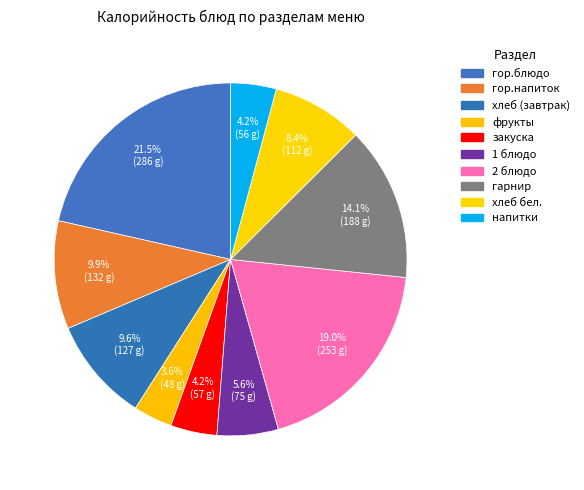

How much of the chart is everything except 2 блюдо?

81.0%